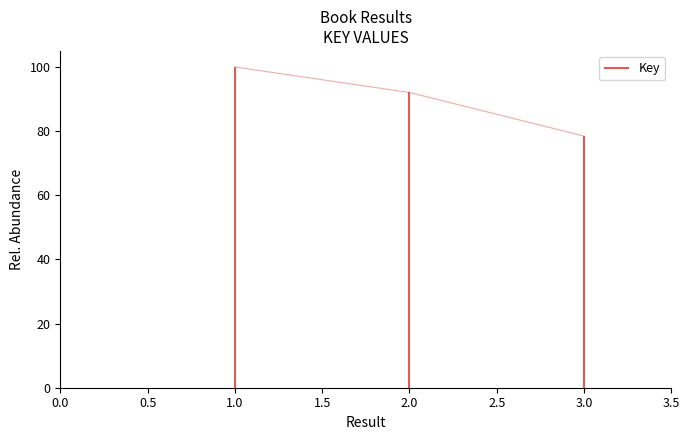

Rank the categories by value from lowest to highest.

3, 2, 1